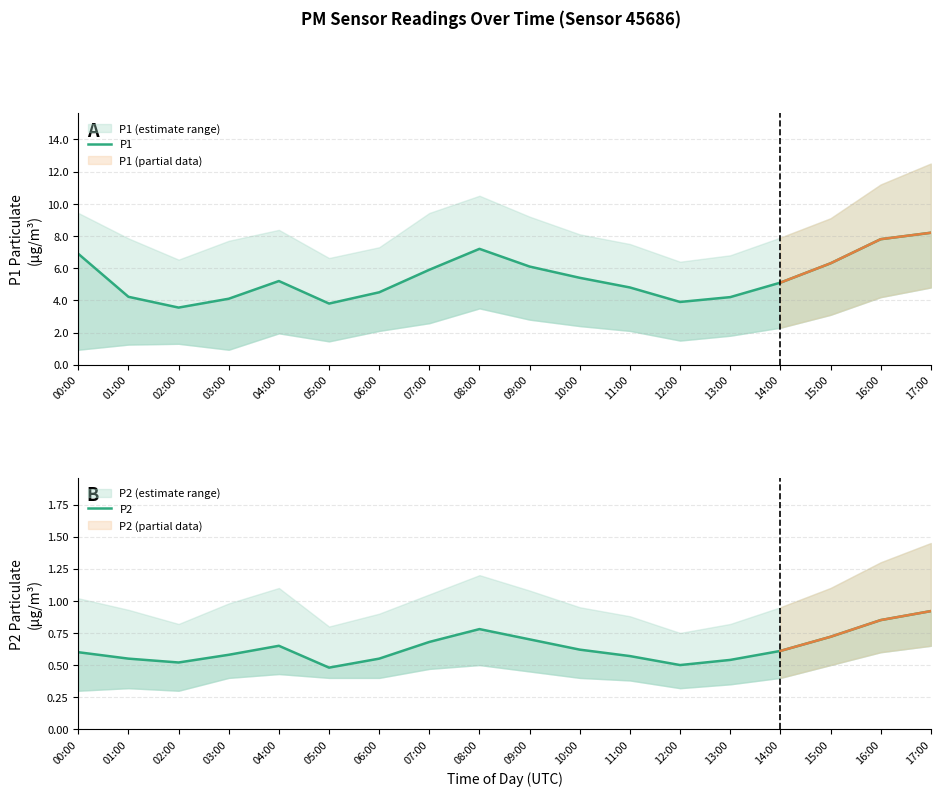

Where is the first local maximum for P1?

04:00